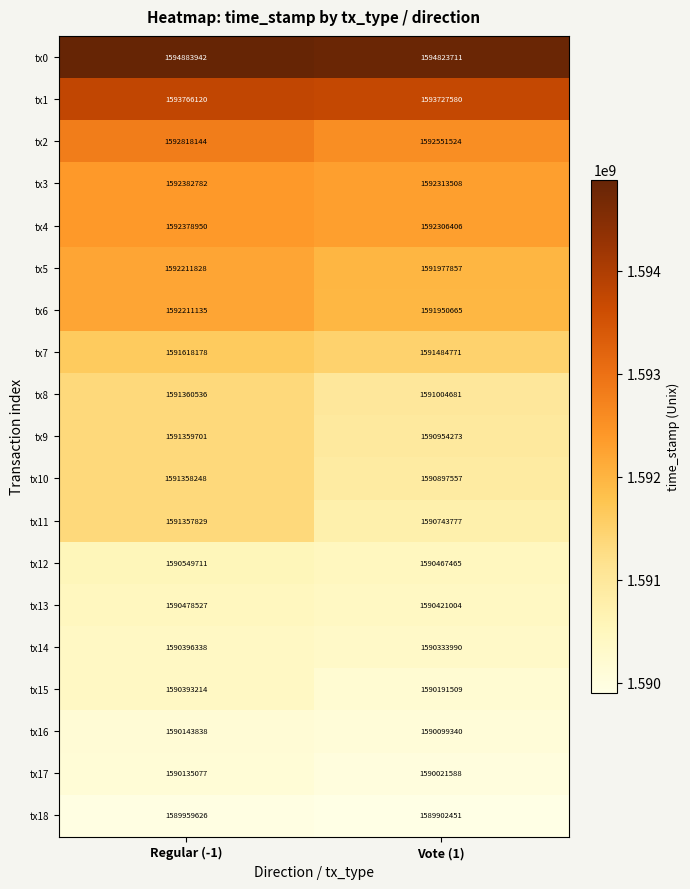

The value of tx4 at Vote (1) is 2118233929. True or false?

False